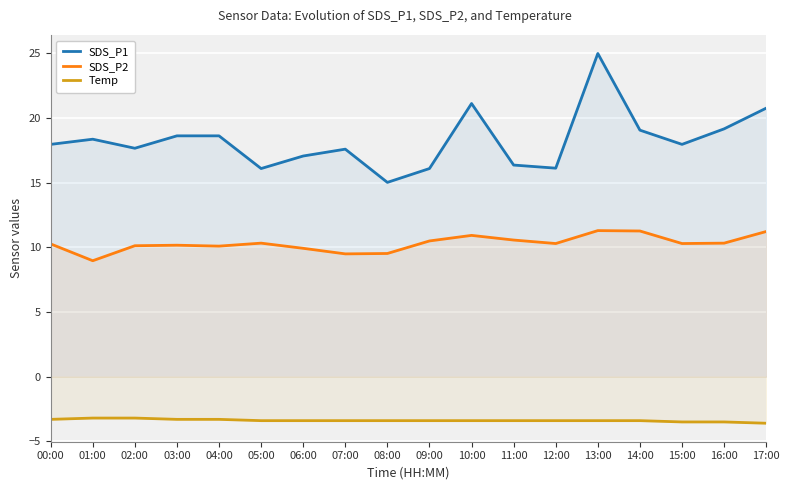

How many lines are shown in the chart?

3